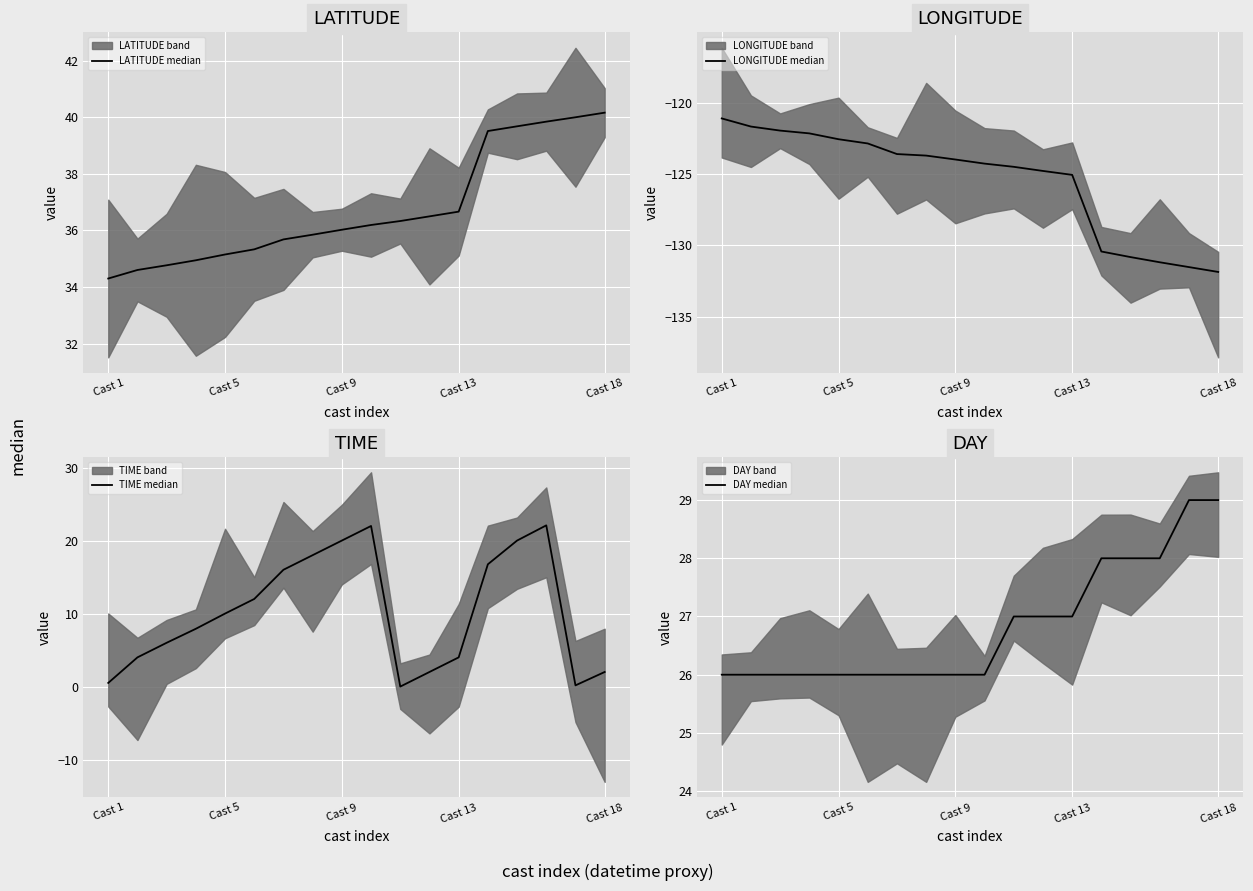

Which category has the lowest value in the DAY median series?

Cast 1